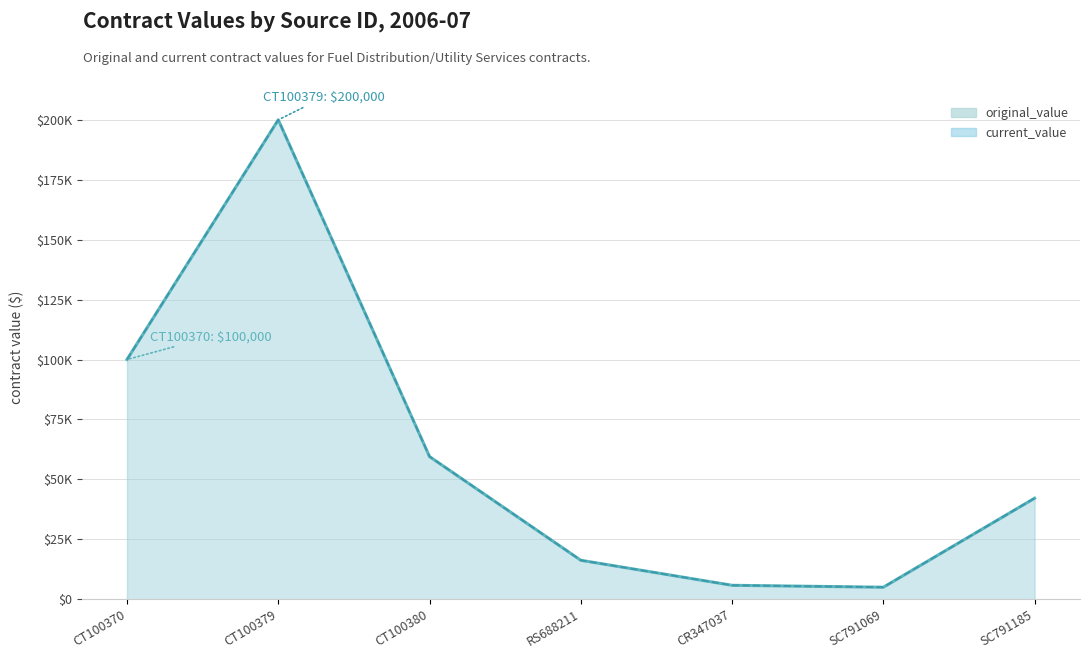

The current_value series shows 8214.8 at SC791069. True or false?

False